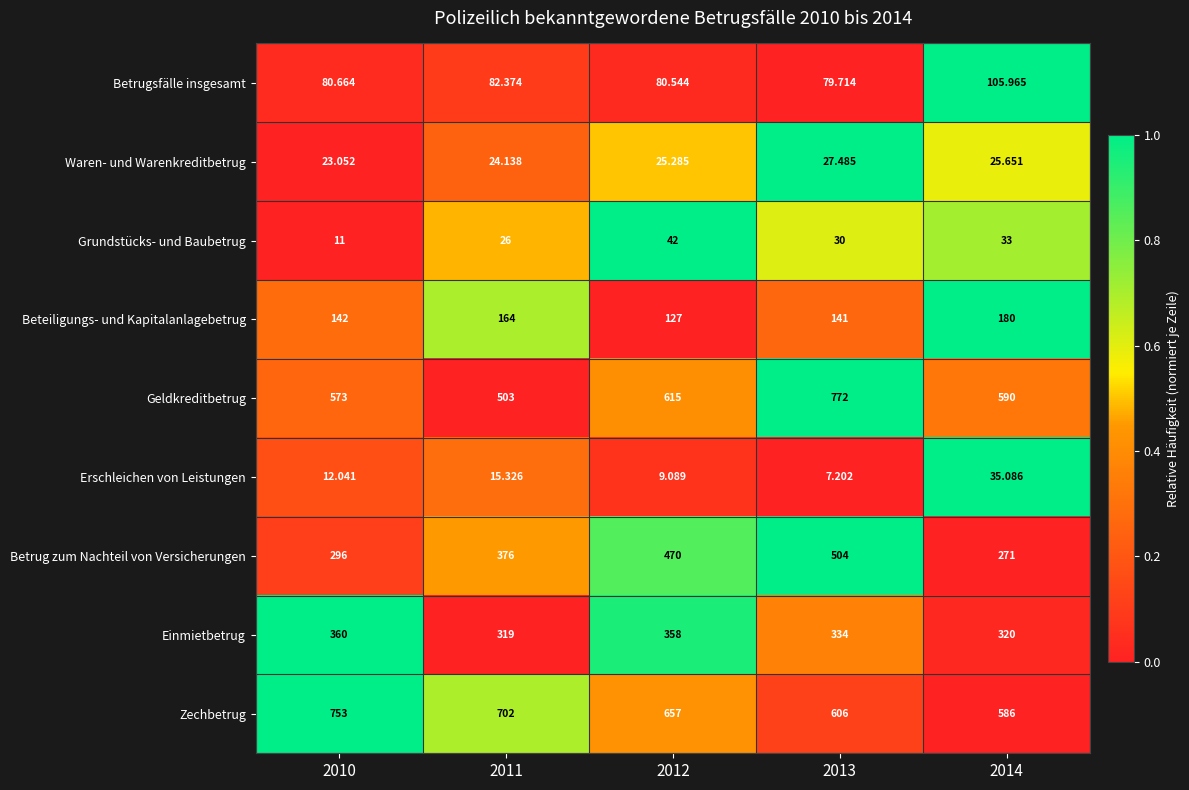

Rank the series at 2010 from highest to lowest value.

Zechbetrug, Geldkreditbetrug, Einmietbetrug, Betrug zum Nachteil von Versicherungen, Beteiligungs- und Kapitalanlagebetrug, Betrugsfälle insgesamt, Waren- und Warenkreditbetrug, Erschleichen von Leistungen, Grundstücks- und Baubetrug